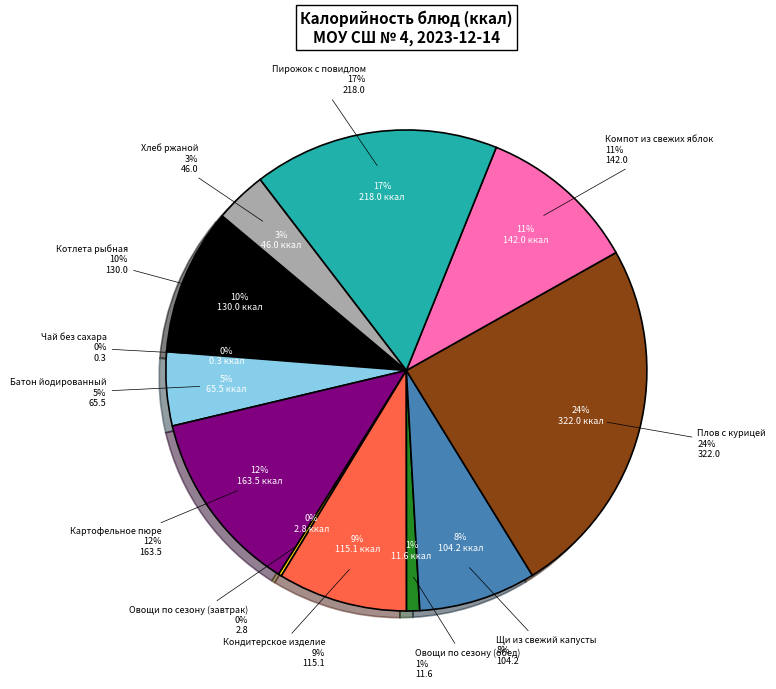

Which category has the biggest portion of the pie?

Плов с курицей